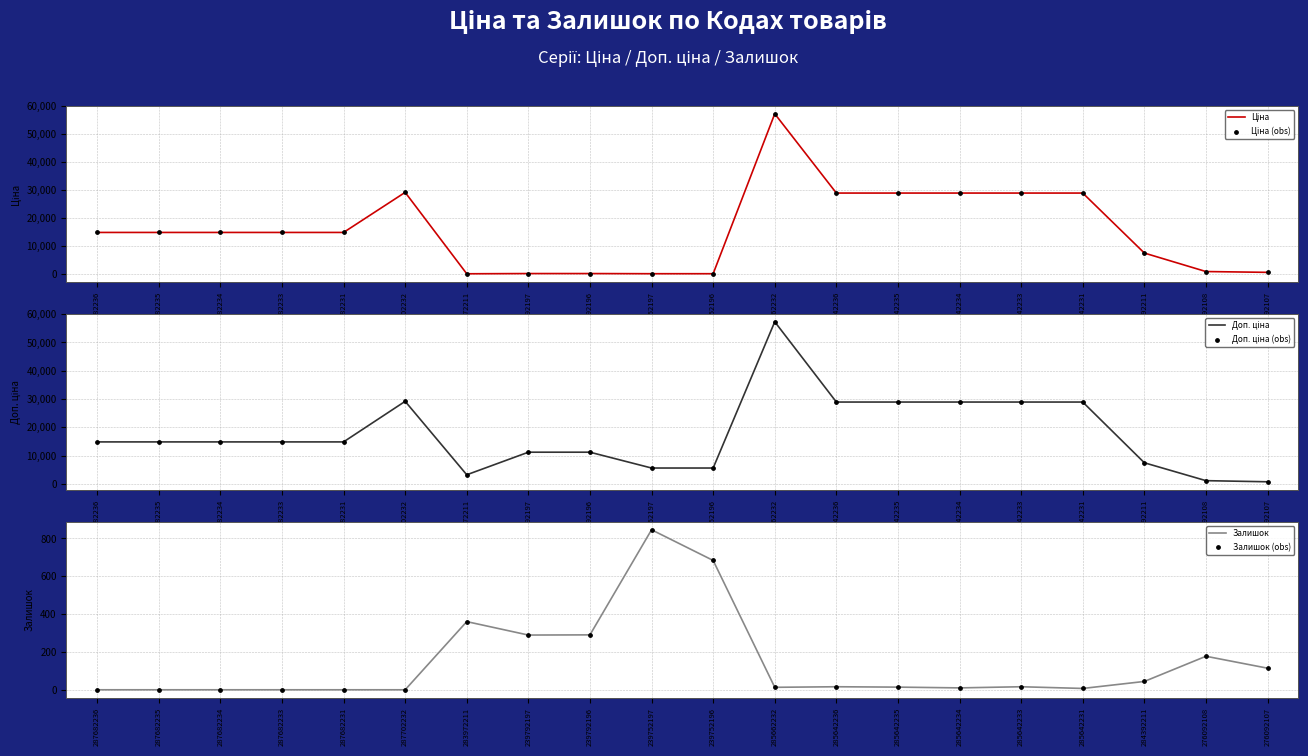

At how many categories does at least one series exceed 8583?

14